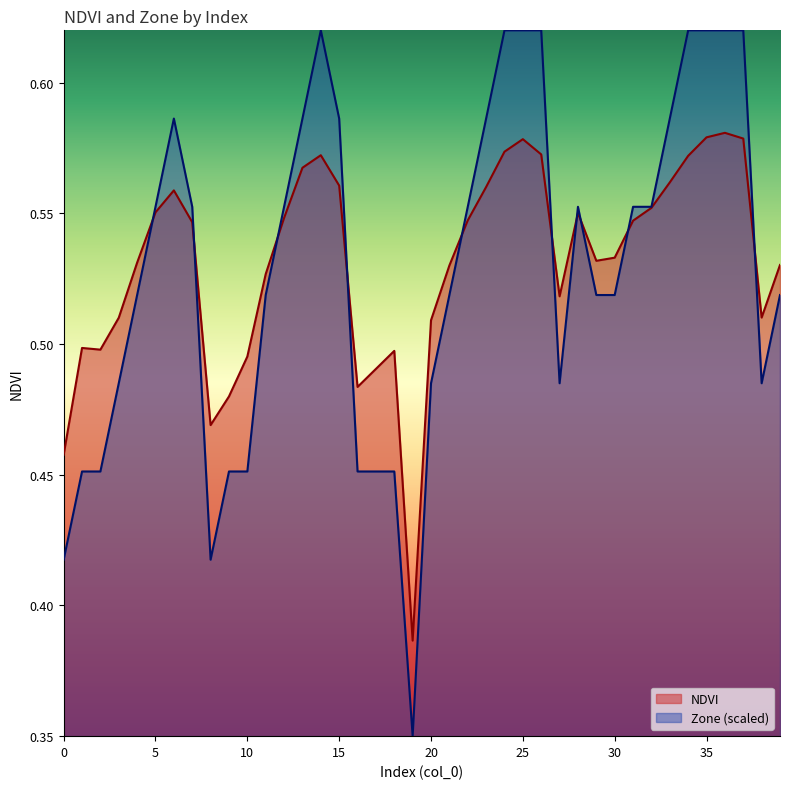

Which category has the lowest value in the Zone series?

19